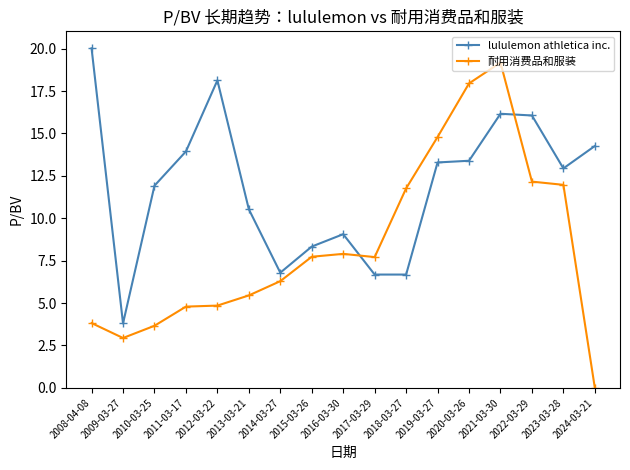

Rank the series by their maximum value, from highest to lowest.

lululemon athletica inc., 耐用消费品和服装